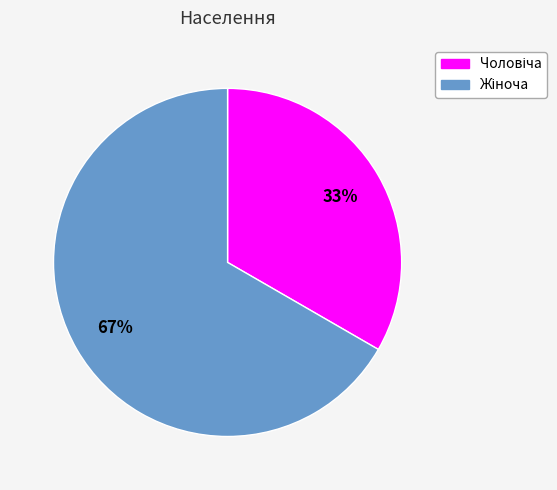

Does any single category account for the majority?

Yes